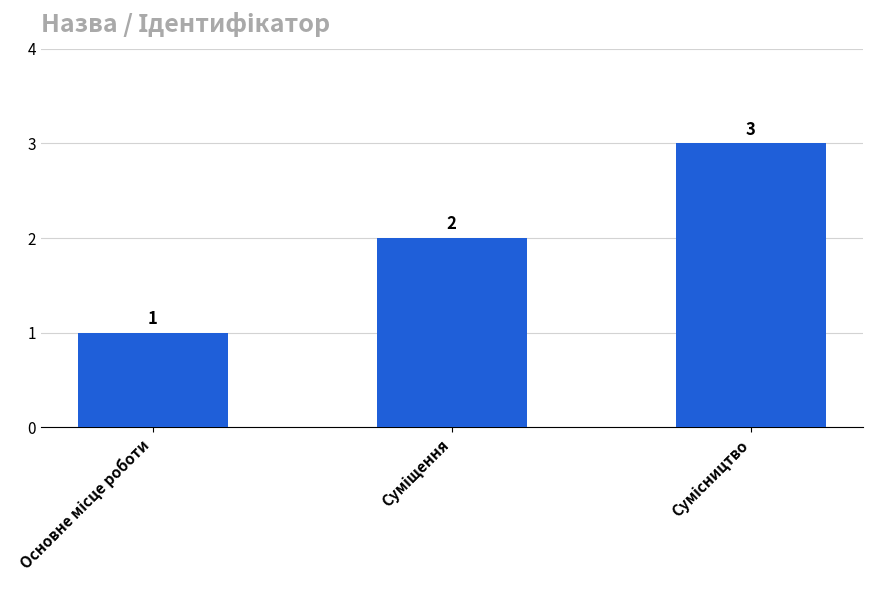

What is the average value?

2